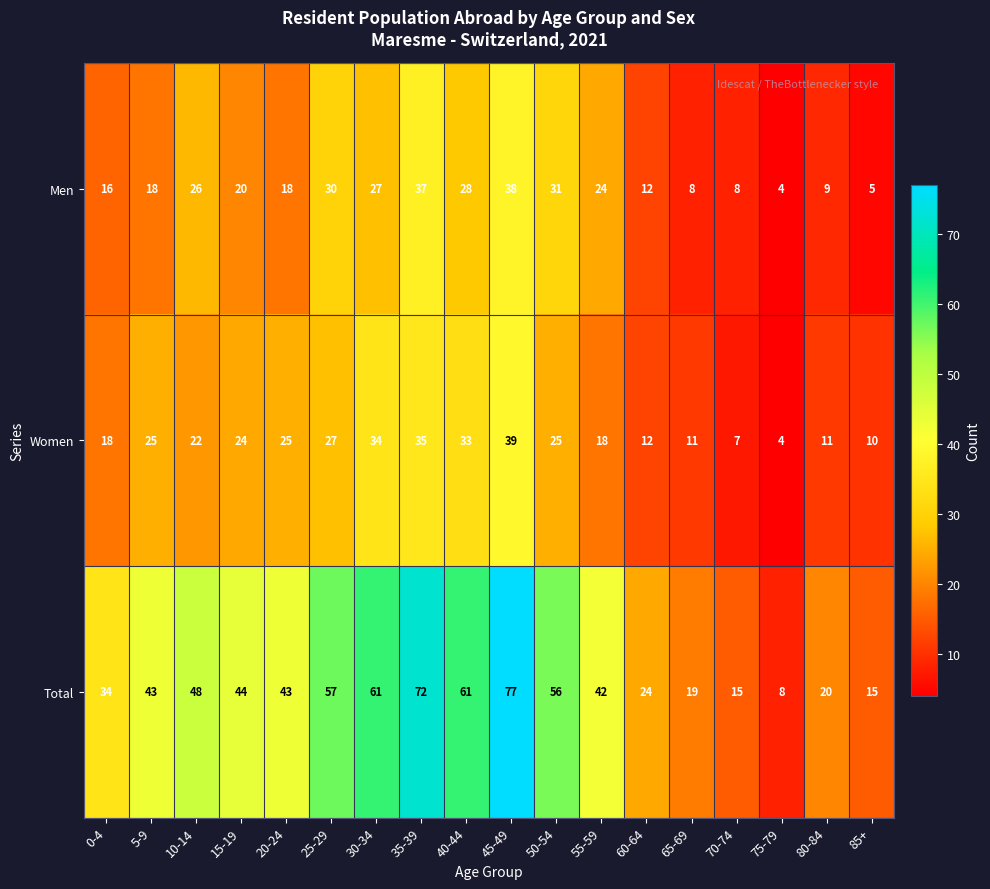

What is the sum of all Women values?

380